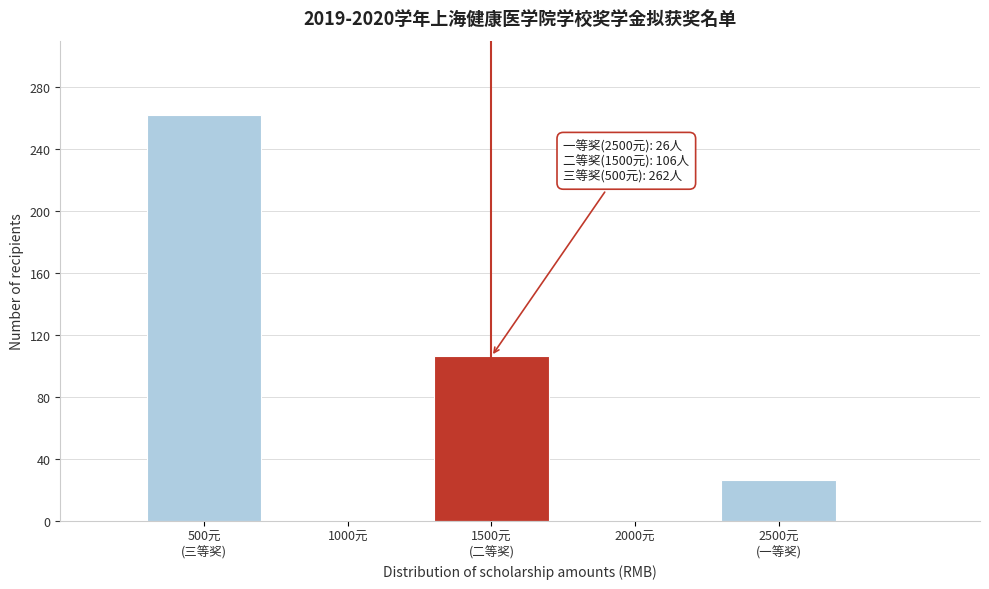

What is the maximum value shown in the chart?

262